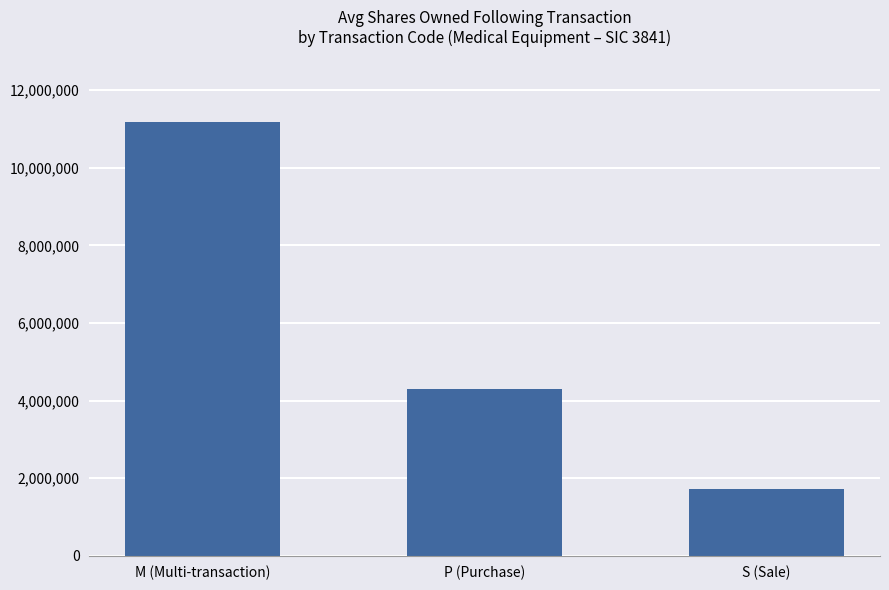

What is the label of the 3rd bar from the left?

S (Sale)